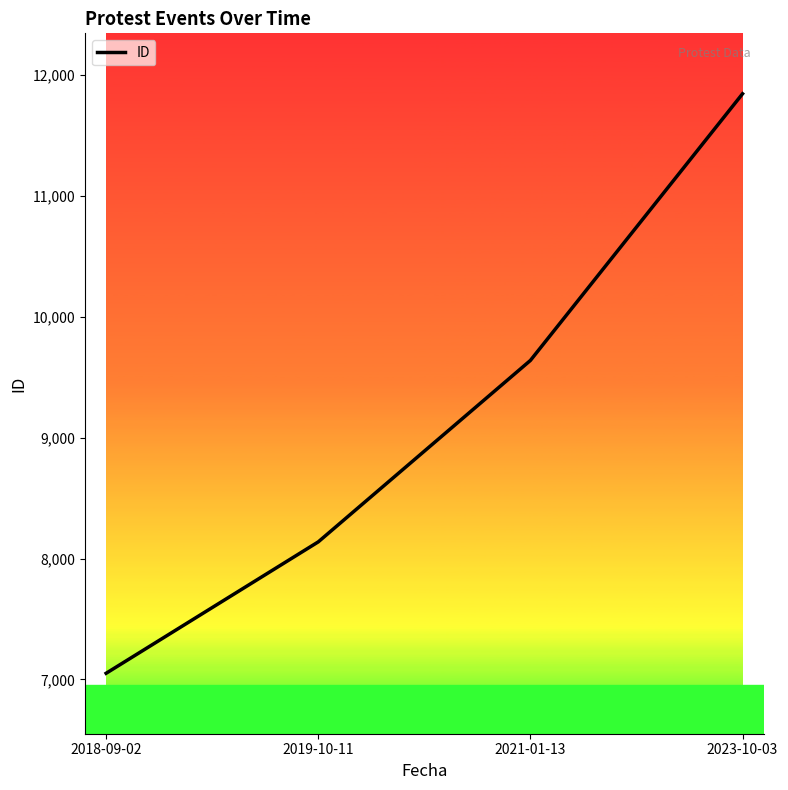

Count the values in the range 8138 to 11845.

3